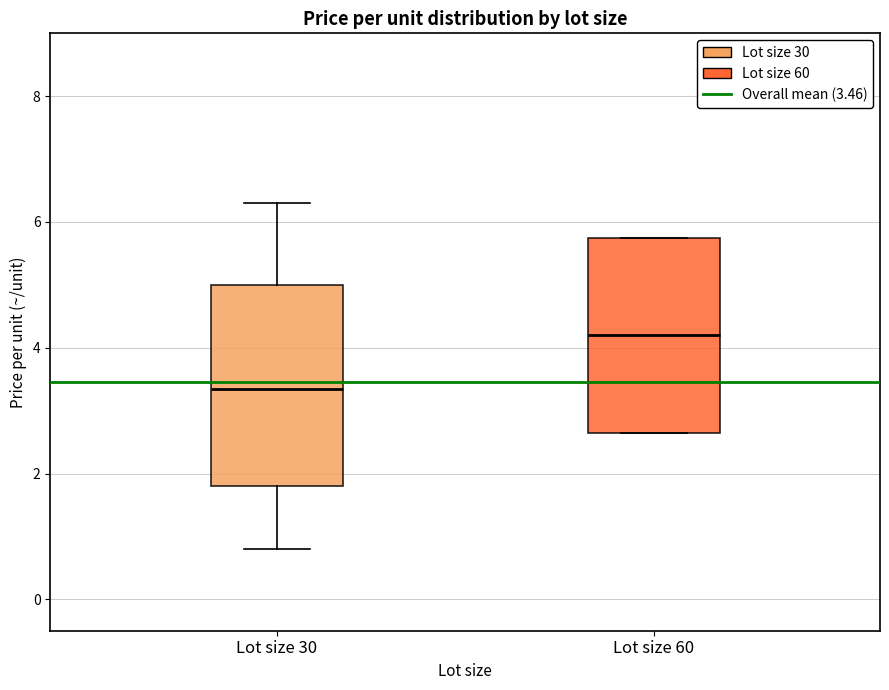

Where does the lower whisker of the box for Lot size 30 end on the y-axis? The values are not printed on the chart, so give them approximately, as read against the axis.

0.8